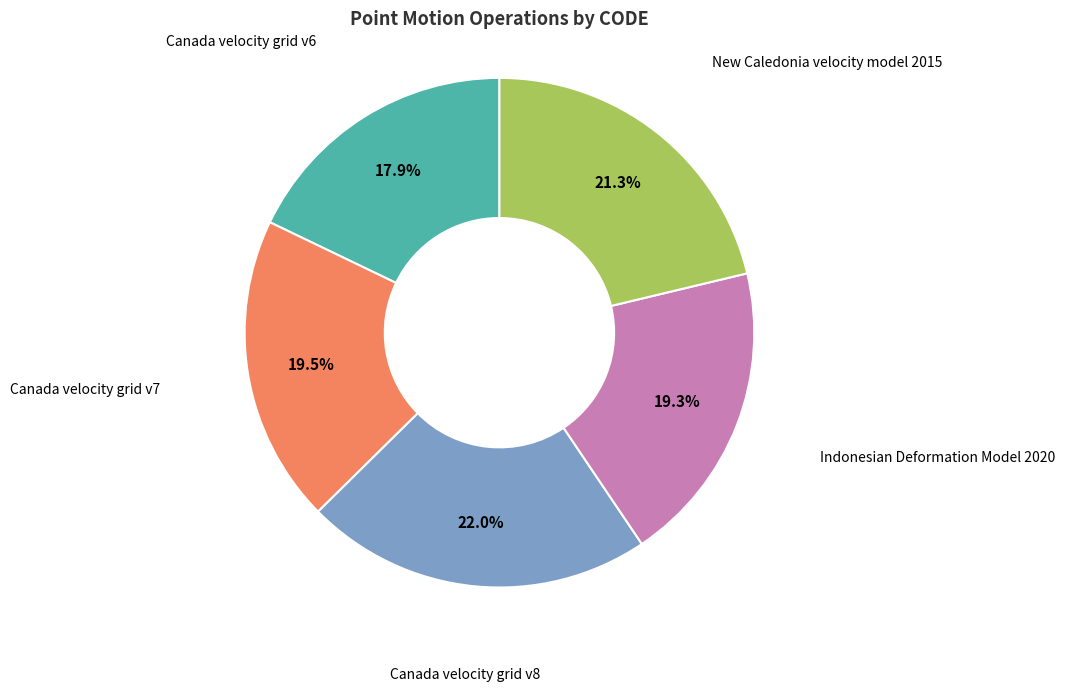

Does any single category account for the majority?

No